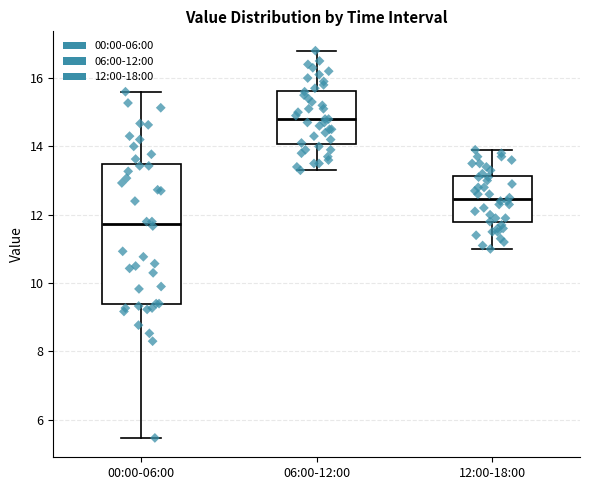

Which box's median line is the lowest?

00:00-06:00